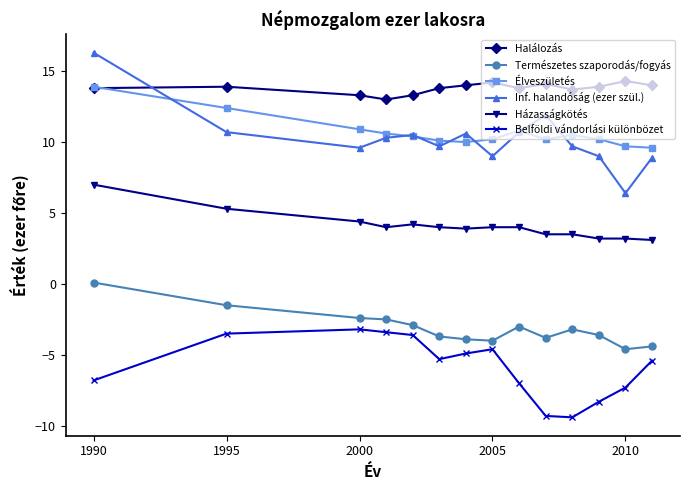

At how many categories does at least one series exceed -6?

14